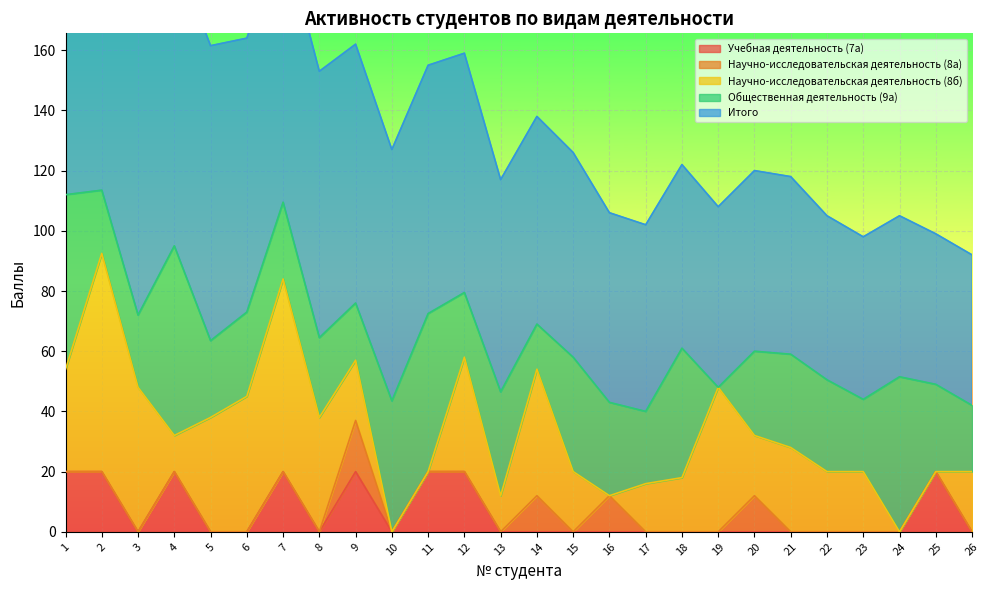

What is the difference between the Итого values at 25 and 4?

48.0